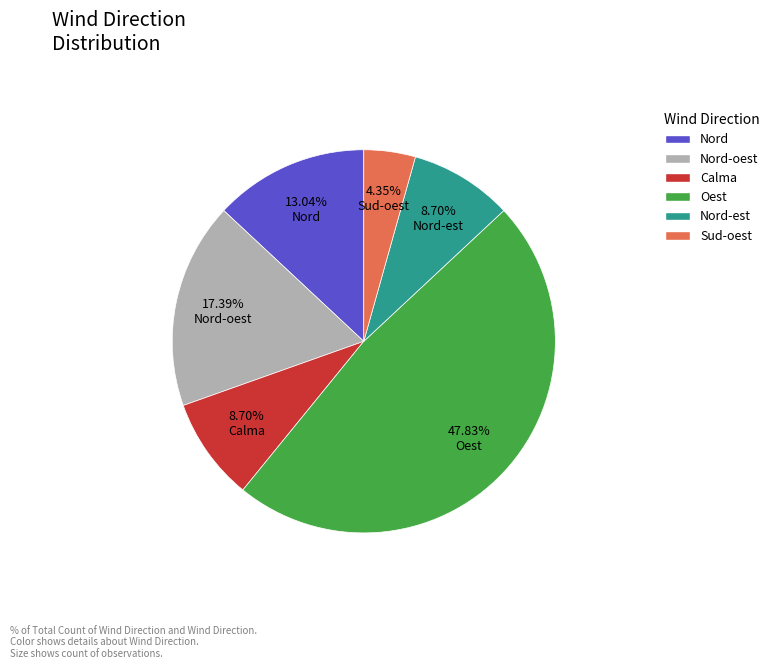

Count the number of slices in the pie.

6